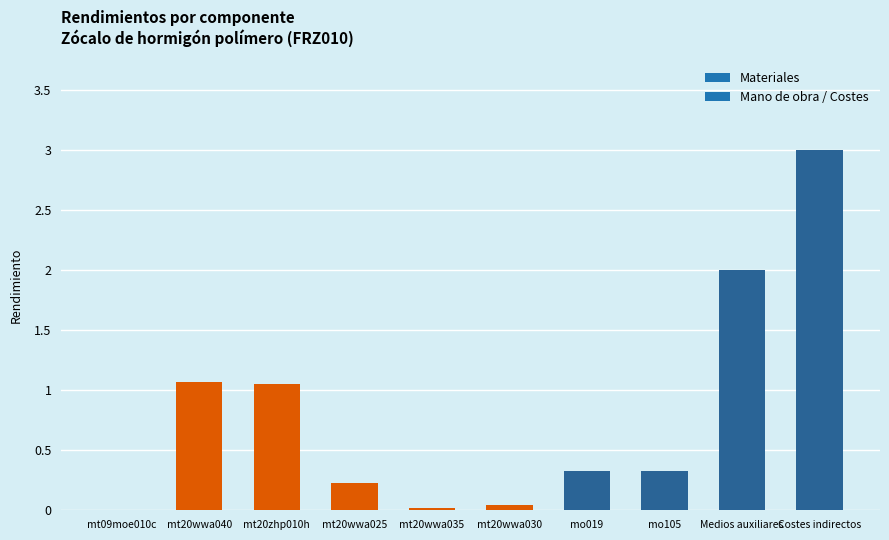

Read the value at mo019.

0.3